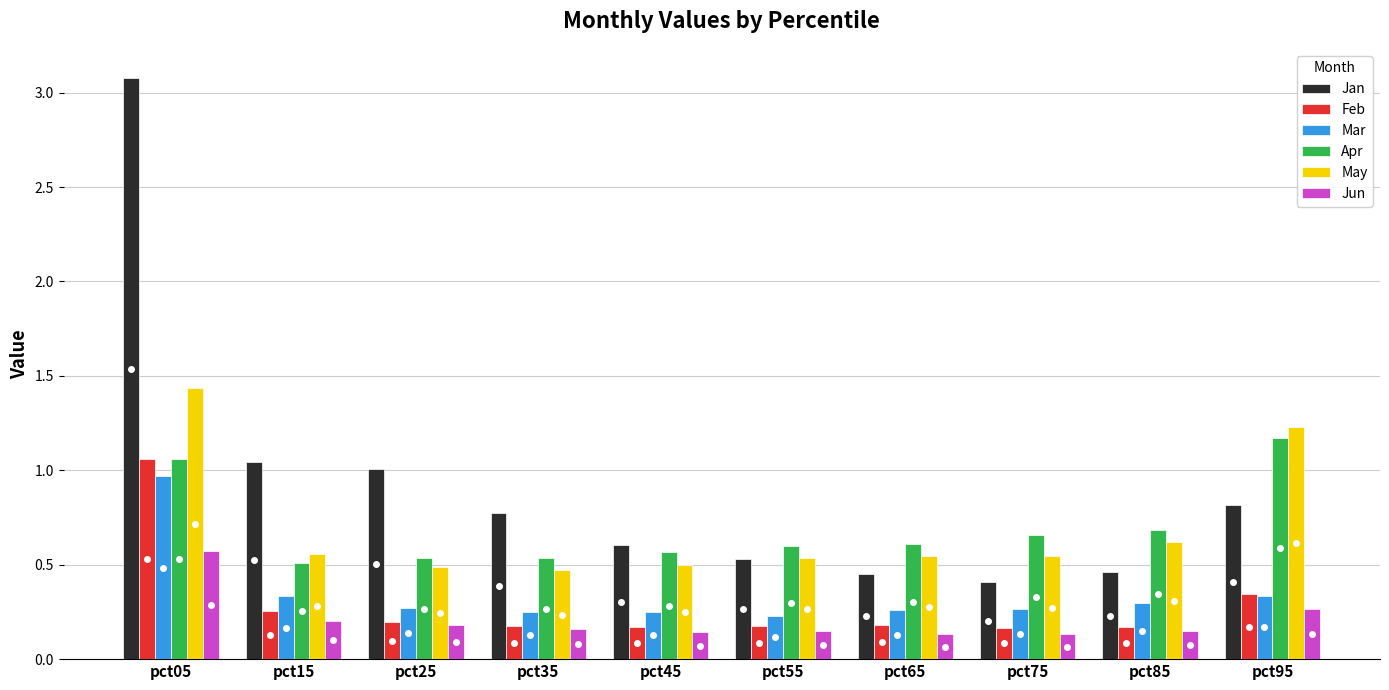

True or false: Mar has a value of 0.4 at pct35.

False